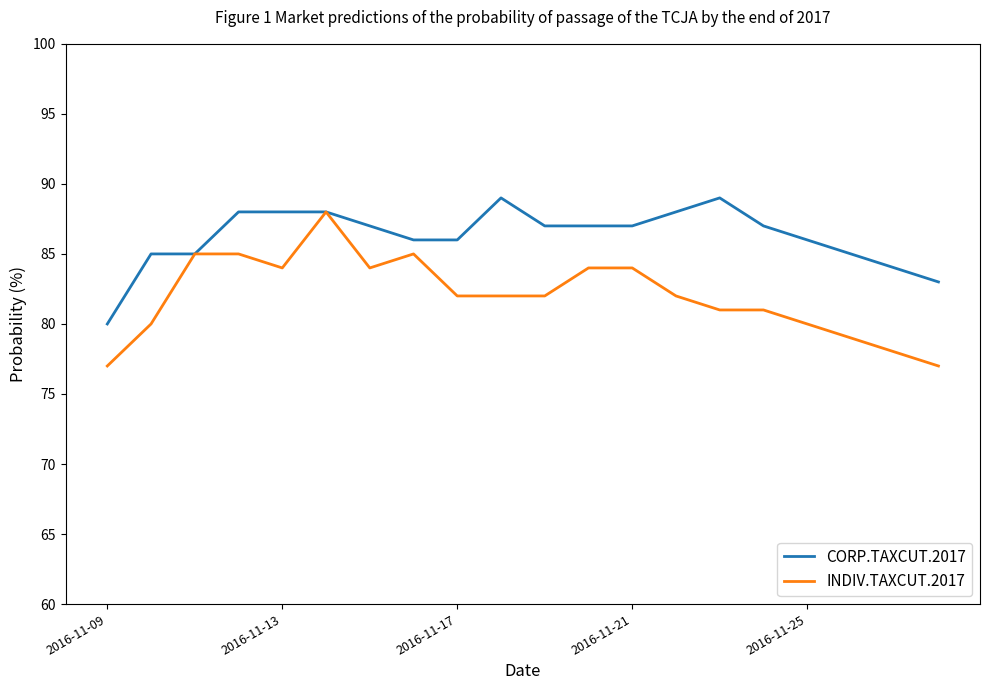

What are all the series names shown in the legend?

CORP.TAXCUT.2017, INDIV.TAXCUT.2017